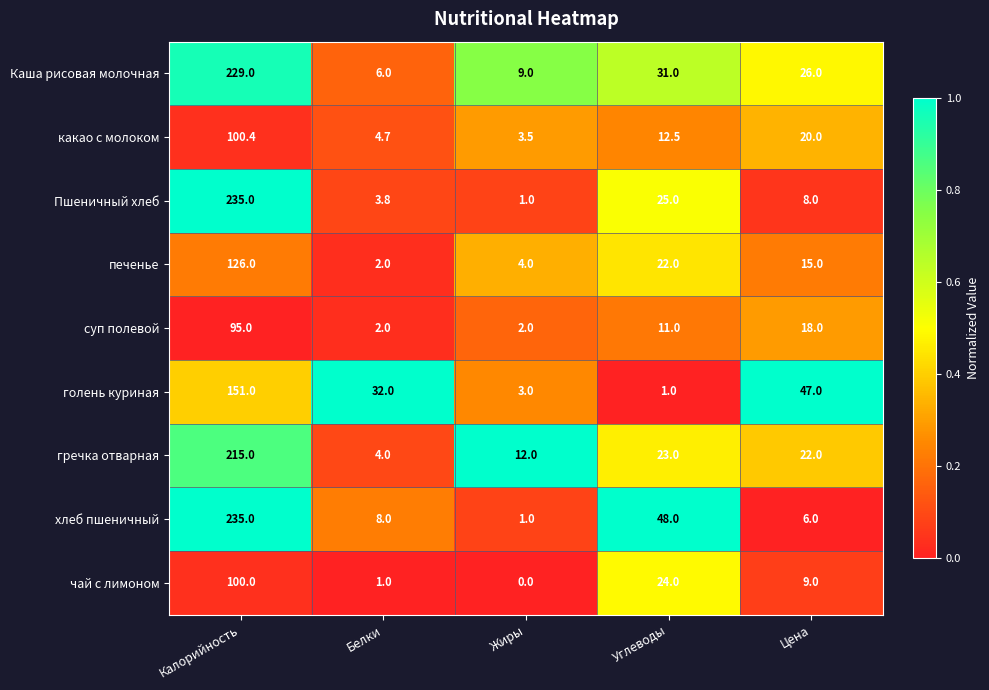

What is the total value across all series at Углеводы?

197.5